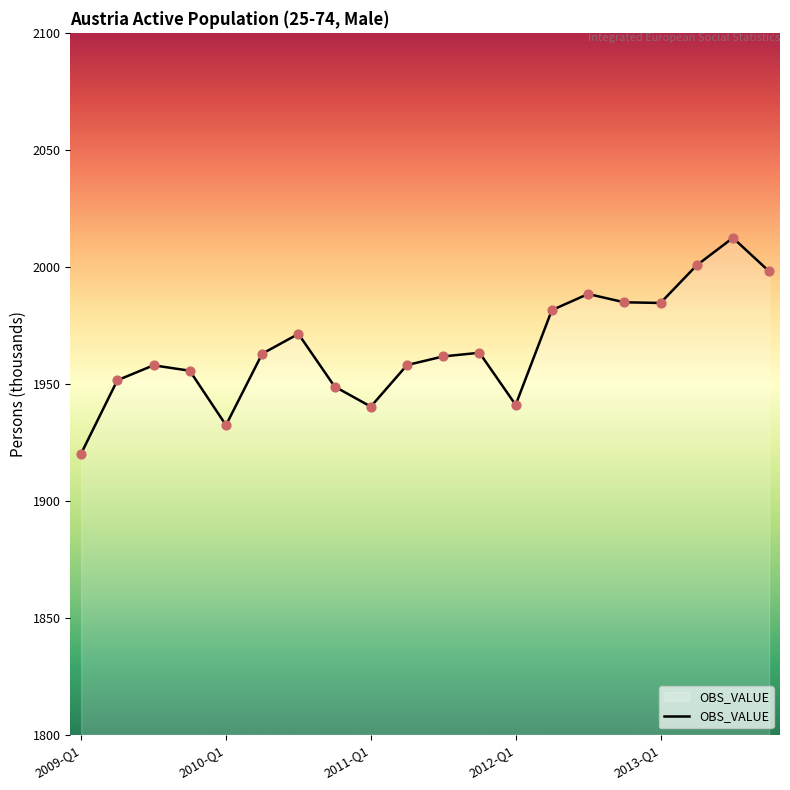

What is the maximum value shown in the chart?

2012.4